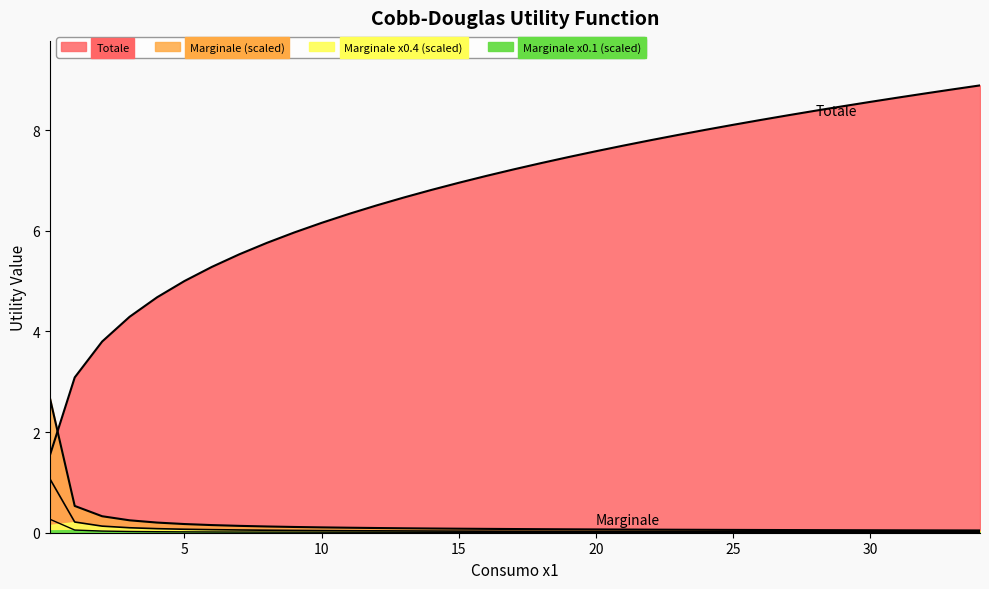

True or false: Marginale and Totale cross at least once.

False